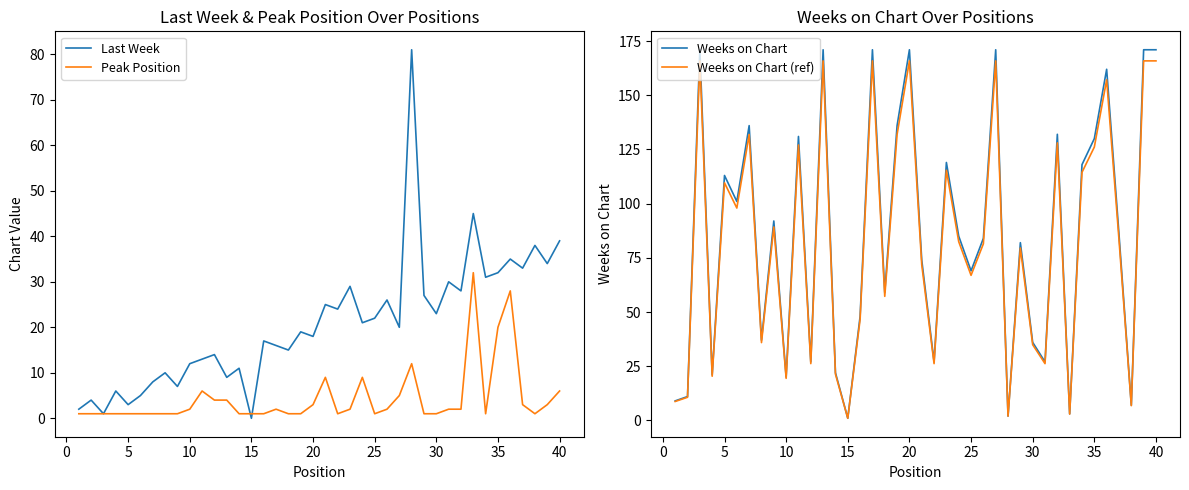

What is the highest value of the Peak Position series?

32